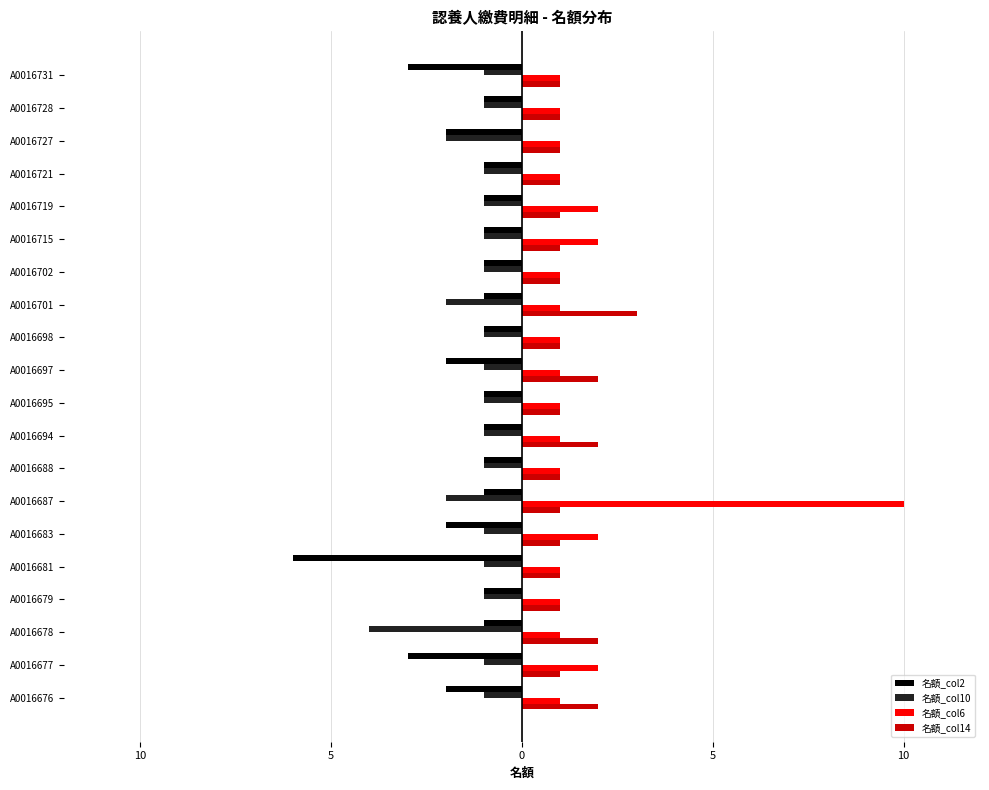

What are all the series names shown in the legend?

名額_col2, 名額_col10, 名額_col6, 名額_col14